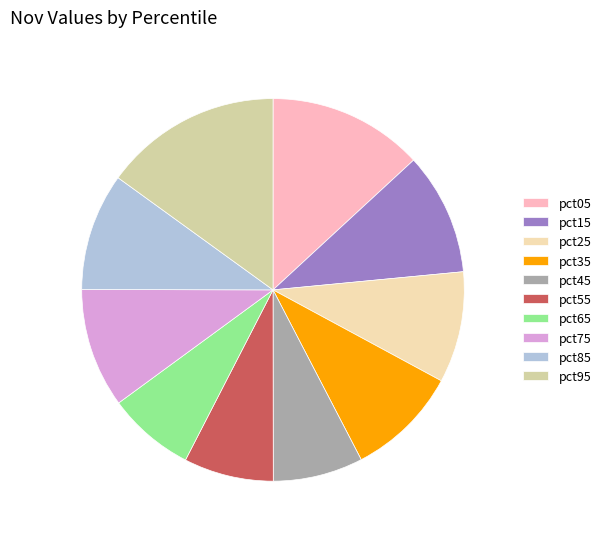

To the nearest percent, what portion does pct65 represent?

7%